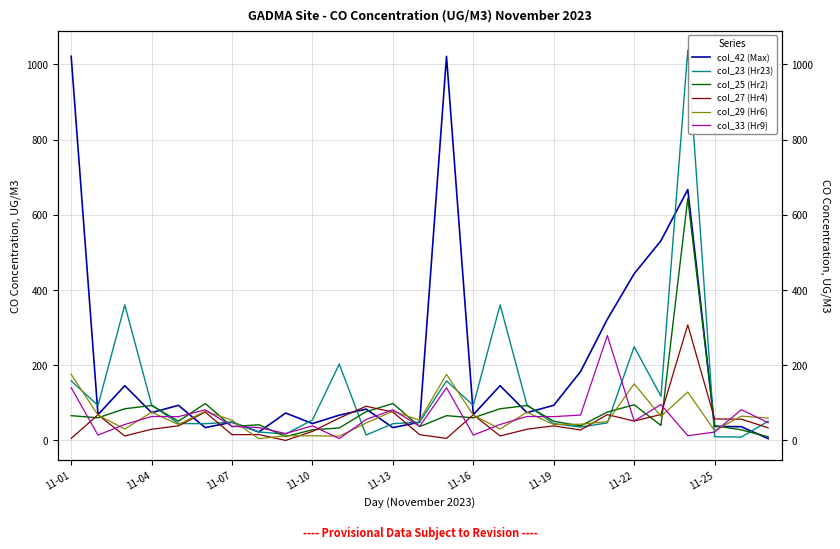

Which series has the widest spread of values?

col_23 (Hr23)